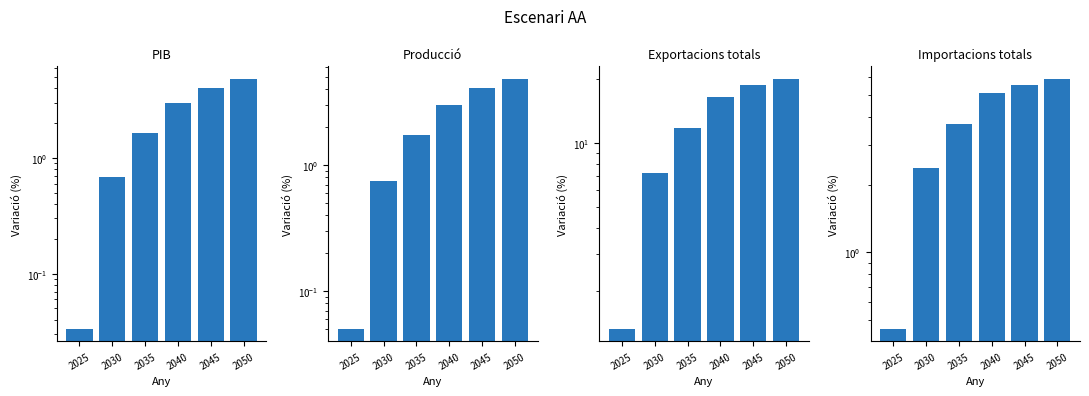

Which label corresponds to the smallest value in the chart?

2025